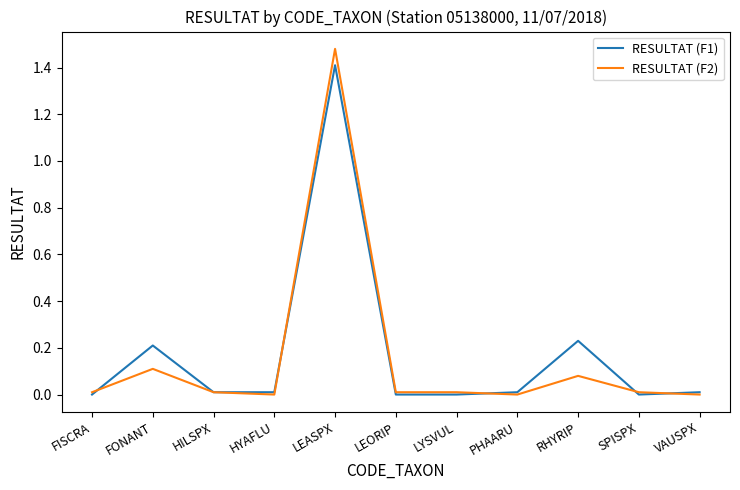

At which category is the sum across all series the highest?

LEASPX